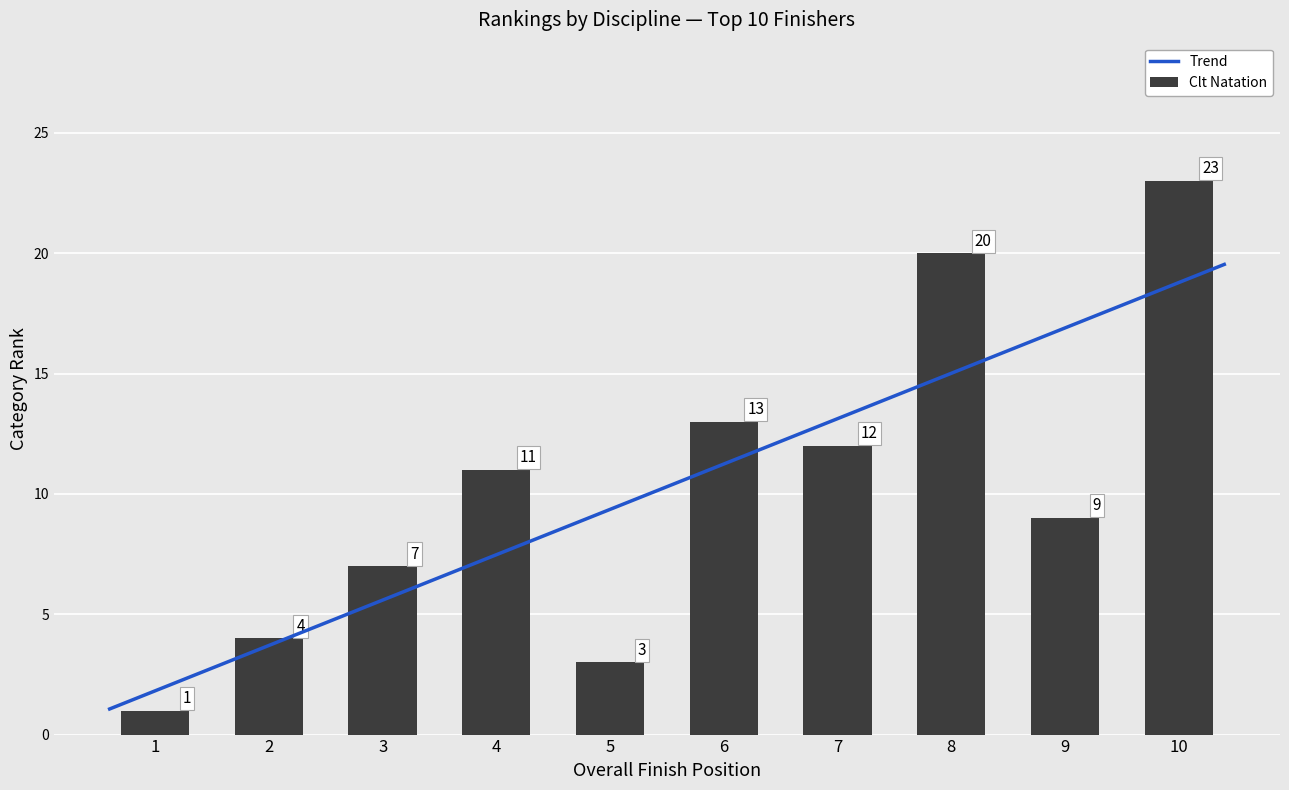

Which category has the lowest value in the Clt_nat series?

1